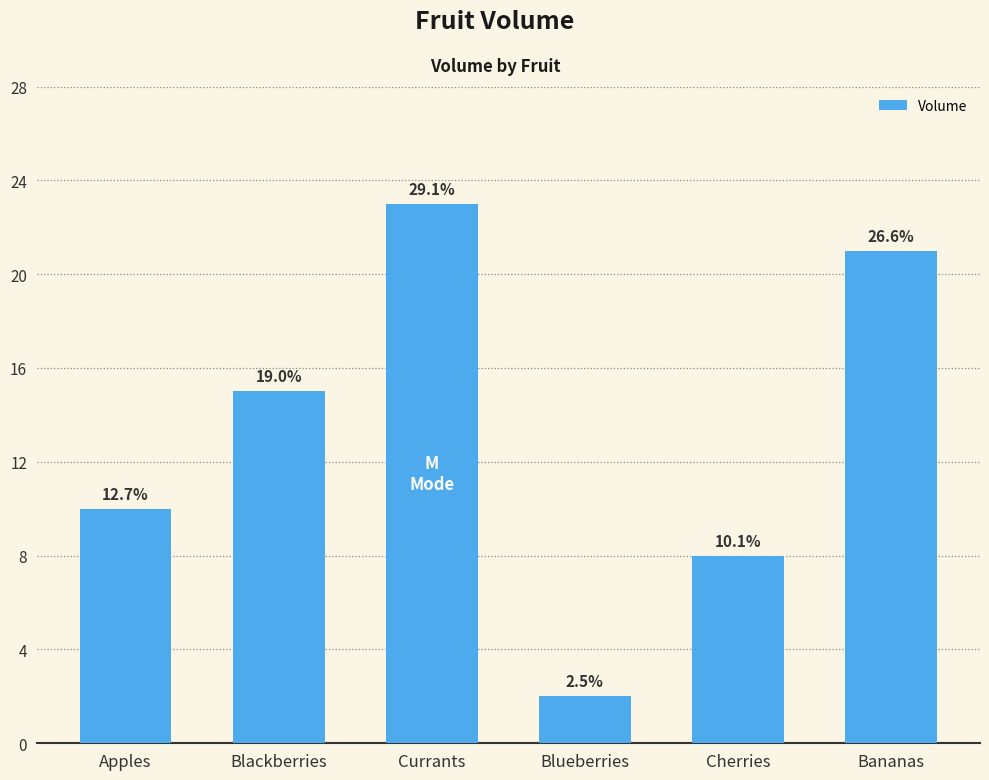

How many bars are there in total?

6